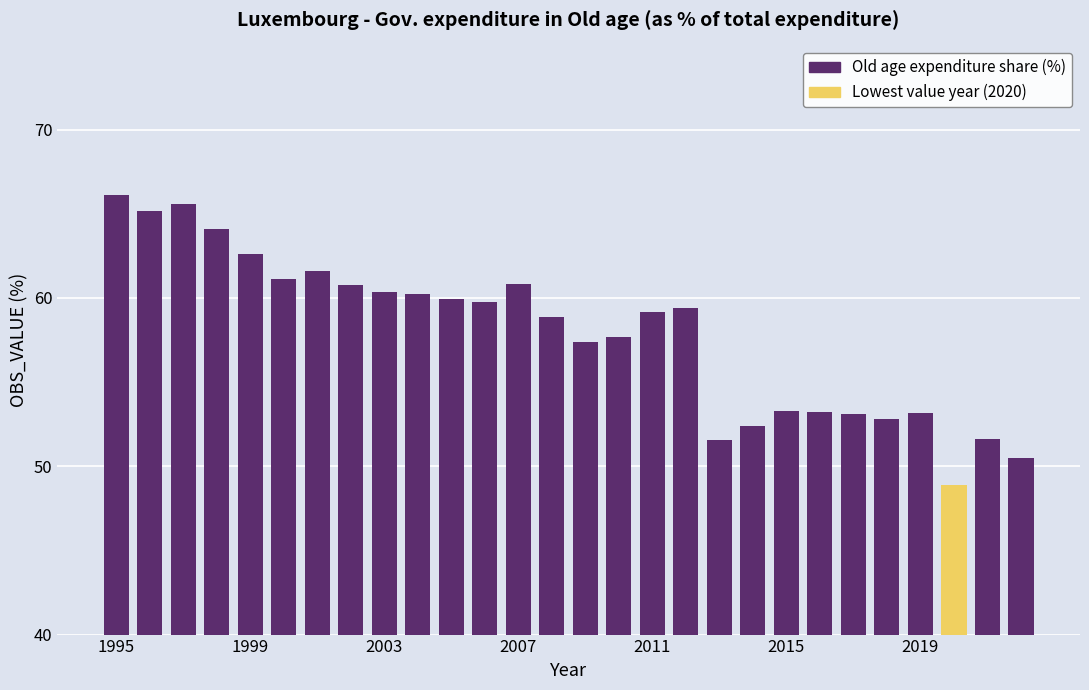

What is the sum of all values?

1621.2